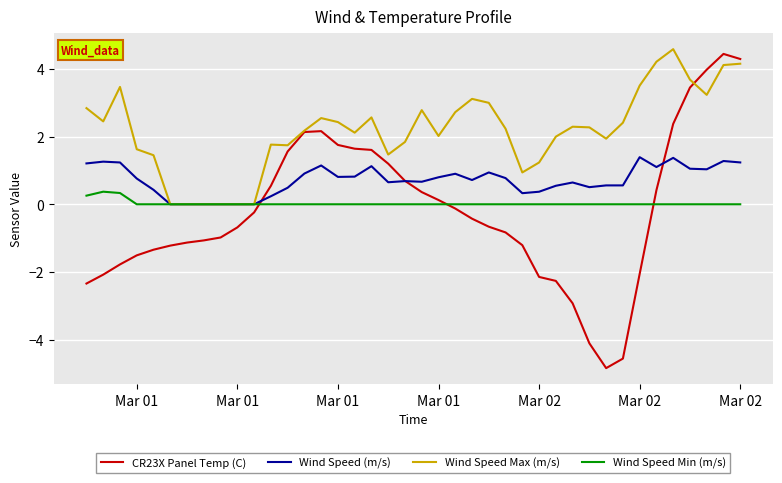

In CR23X Panel Temp (C), how many points are higher than both neighbors (excluding endpoints)?

2